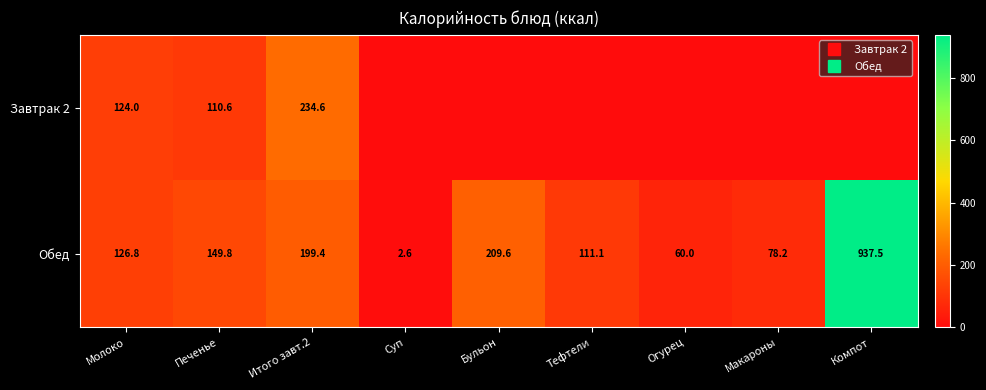

How many categories are shown in the chart?

9